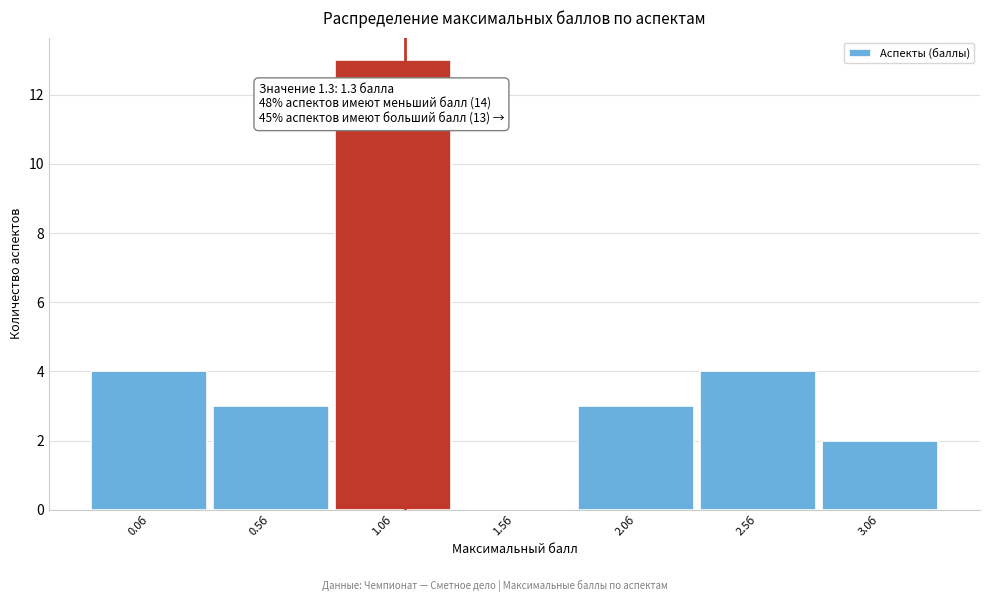

Reading right to left, list all the values displayed in this chart.

3.0б=2	2.5б=4	2.0б=3	1.5б=0	1.0б=13	0.5б=3	0.0б=4